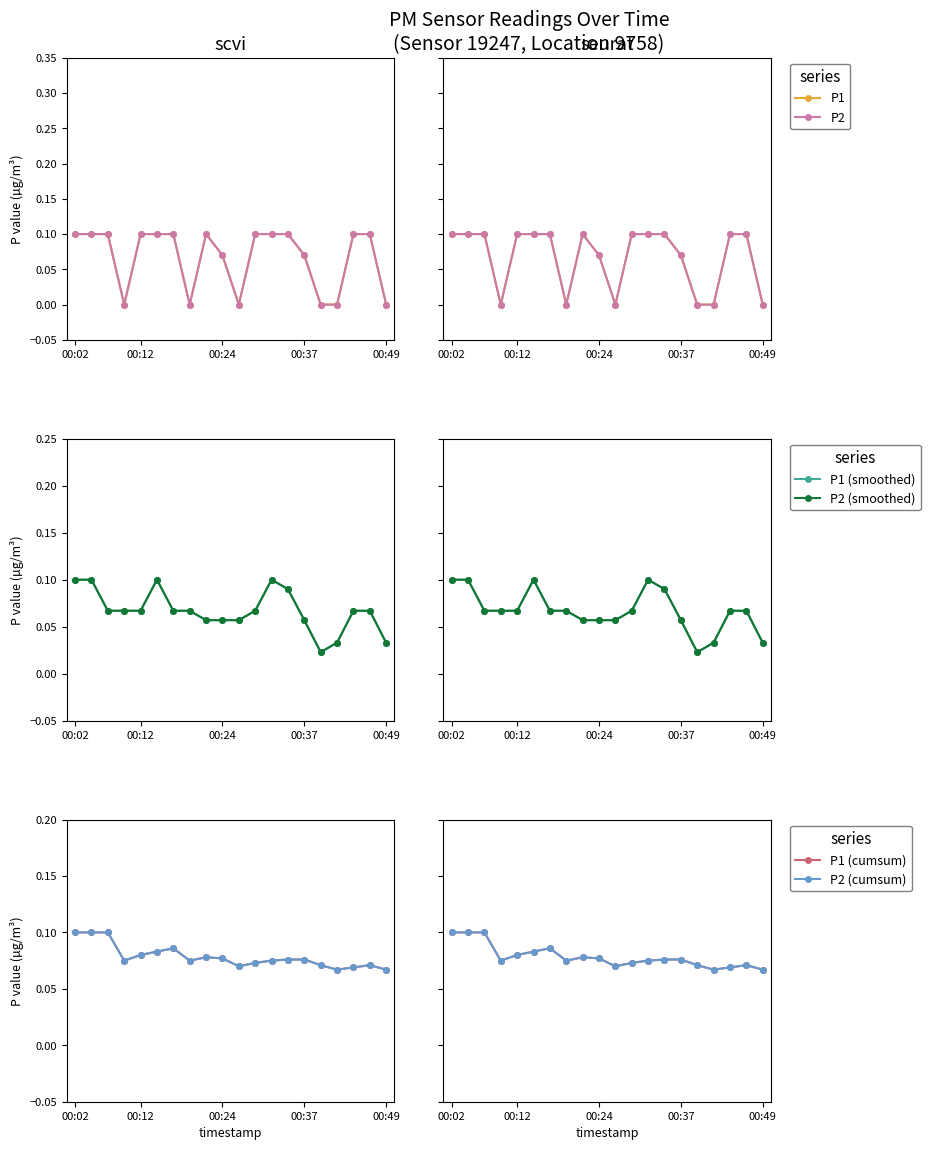

What is the value of the P1 (smoothed) point at the 19th from the left?

0.1